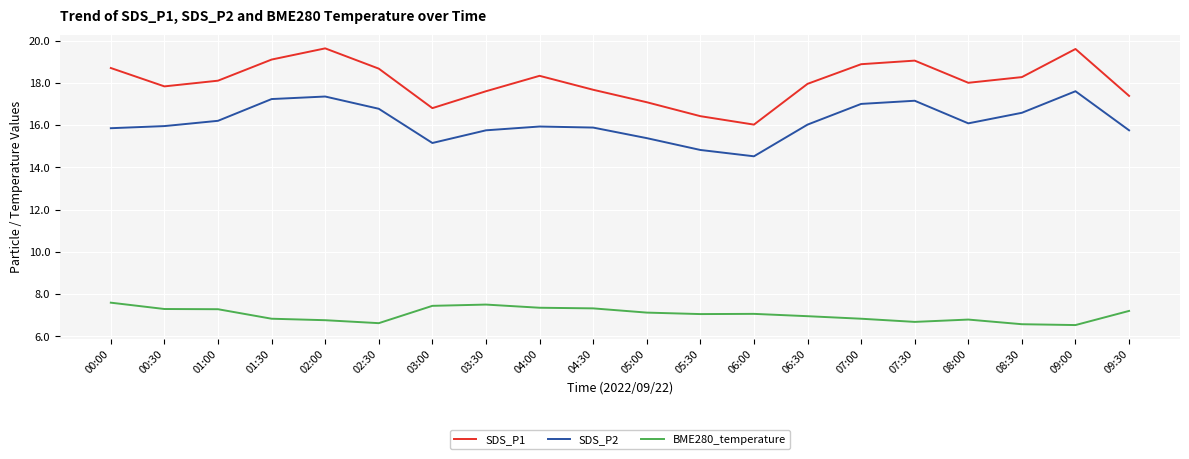

What is the difference between the maximum and minimum values in the SDS_P2 series?

3.1